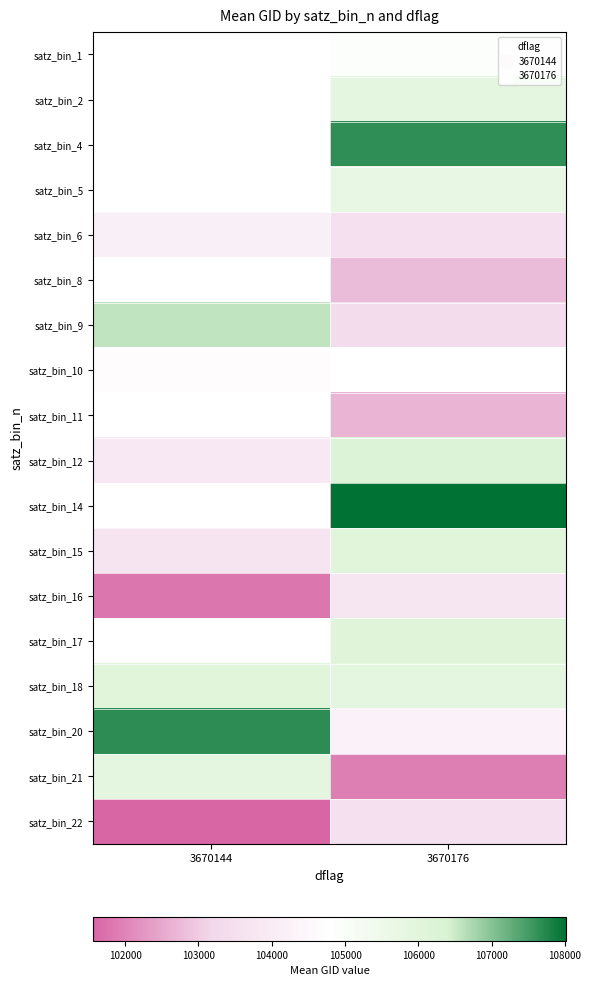

The value of satz_bin_22 at 3670176 is 103524.0. True or false?

True